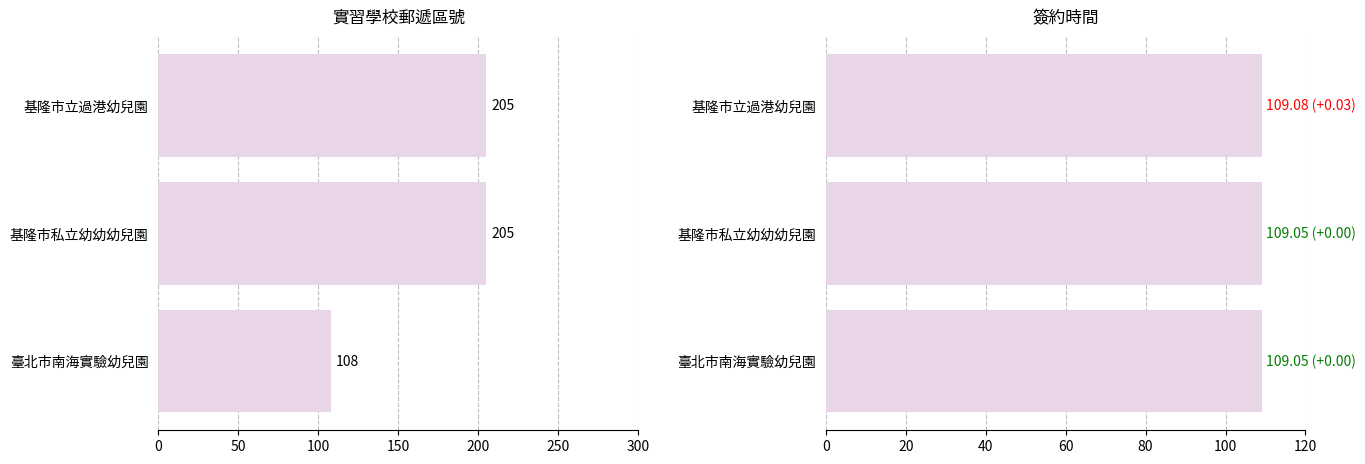

What is the lowest value of the 簽約時間 series?

109.0